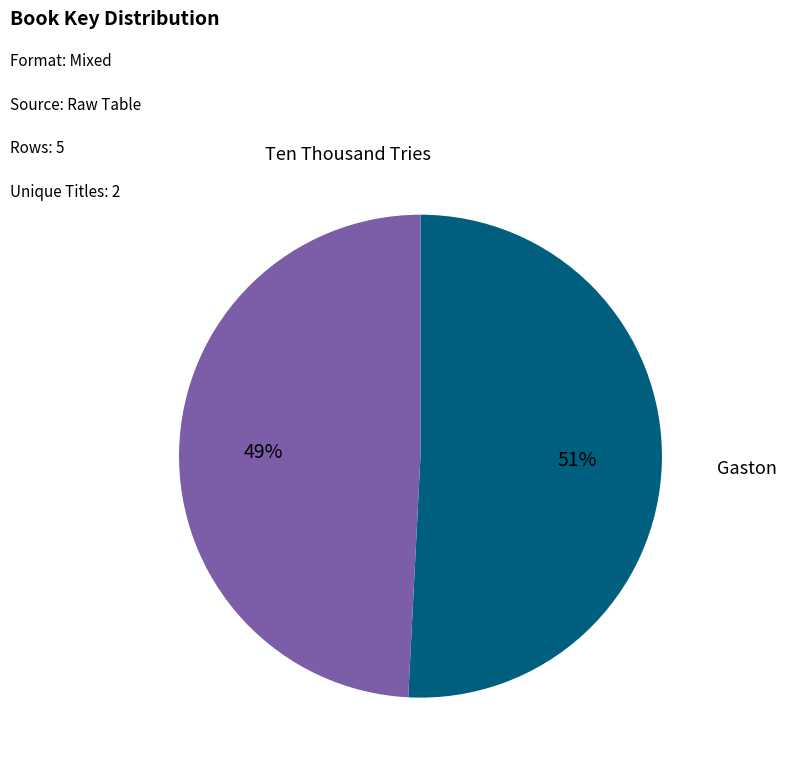

To the nearest percent, what is the average slice percentage?

50%